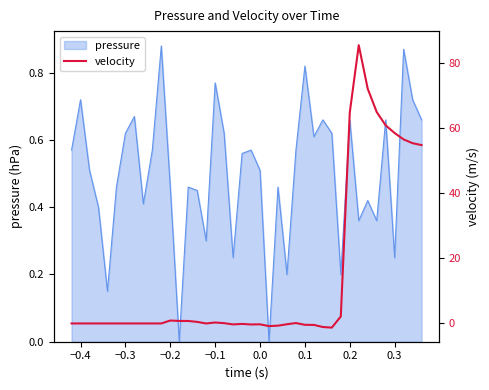

The pressure series shows 1.0 at −0.3. True or false?

False